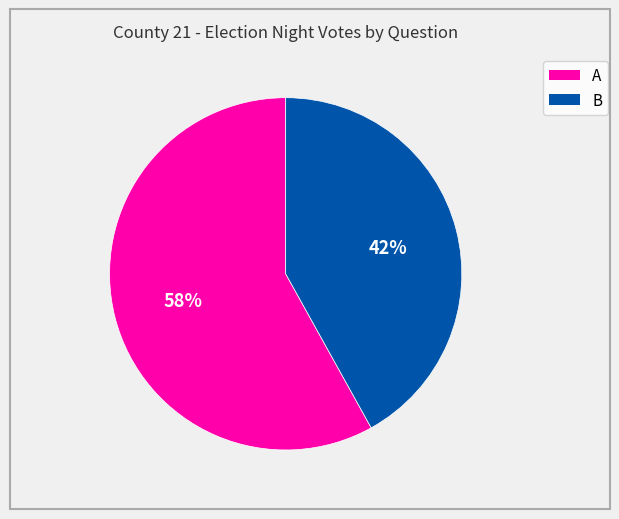

Do A and B together represent more than half of the pie?

Yes